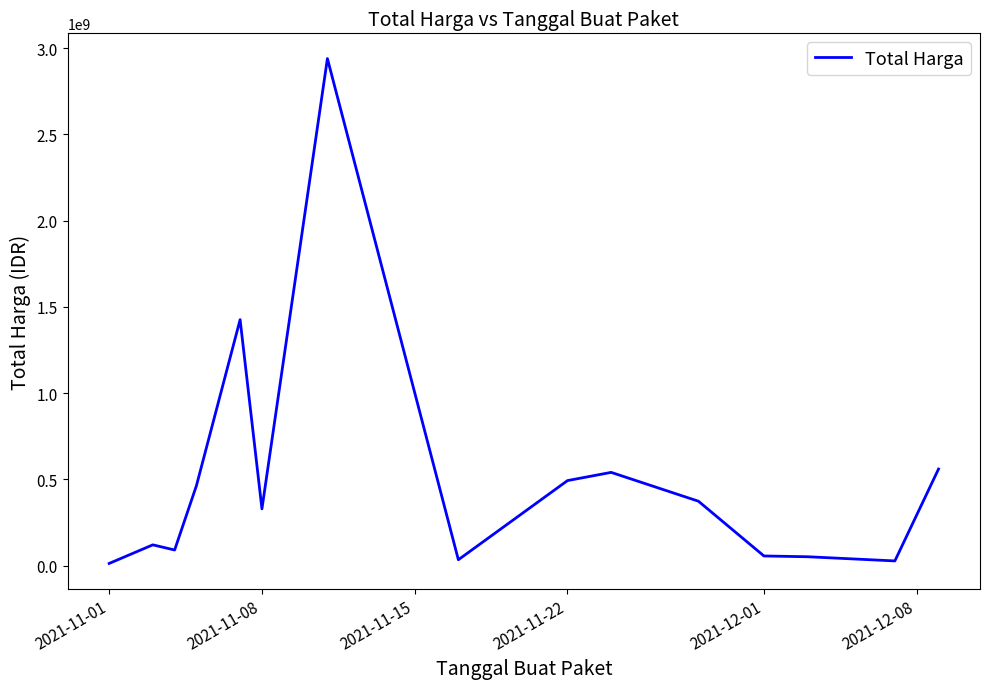

Does the chart have visible grid lines?

No